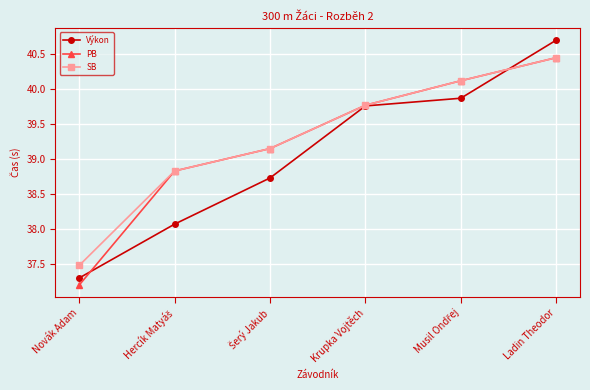

How many series are shown in this chart?

3